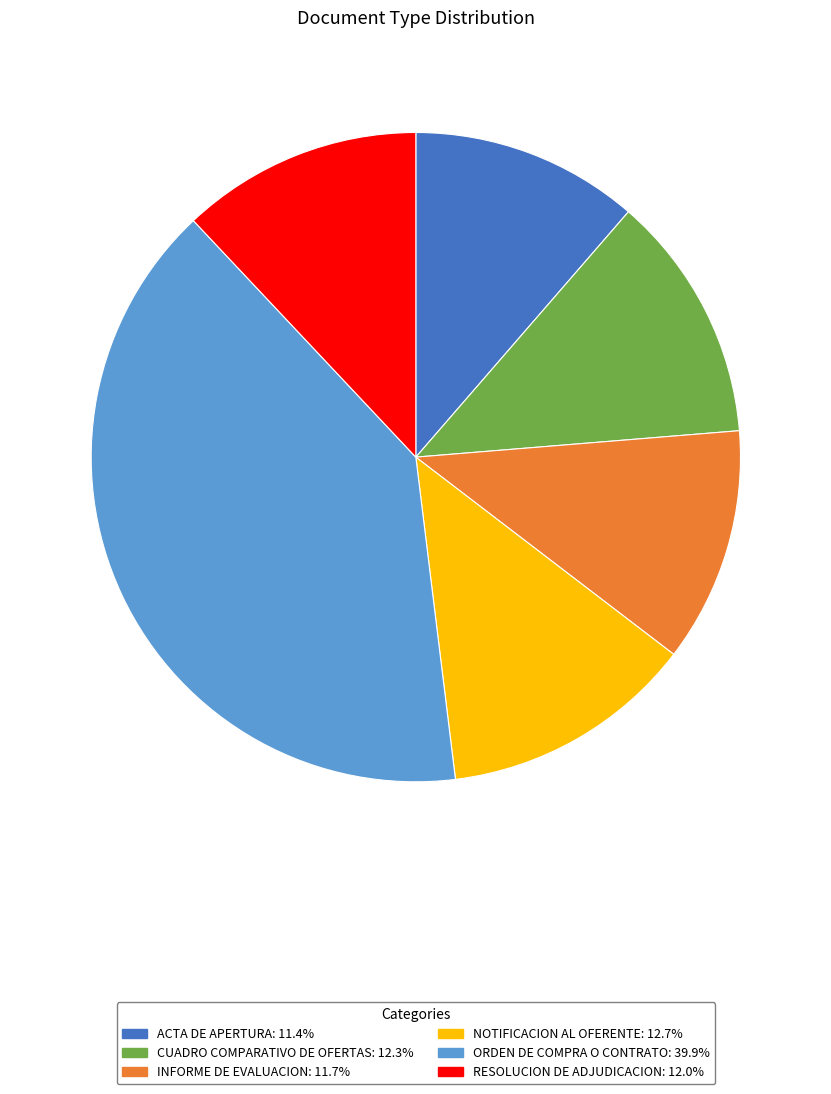

Is the sum of INFORME DE EVALUACION: 11.7% and CUADRO COMPARATIVO DE OFERTAS: 12.3% greater than half?

No